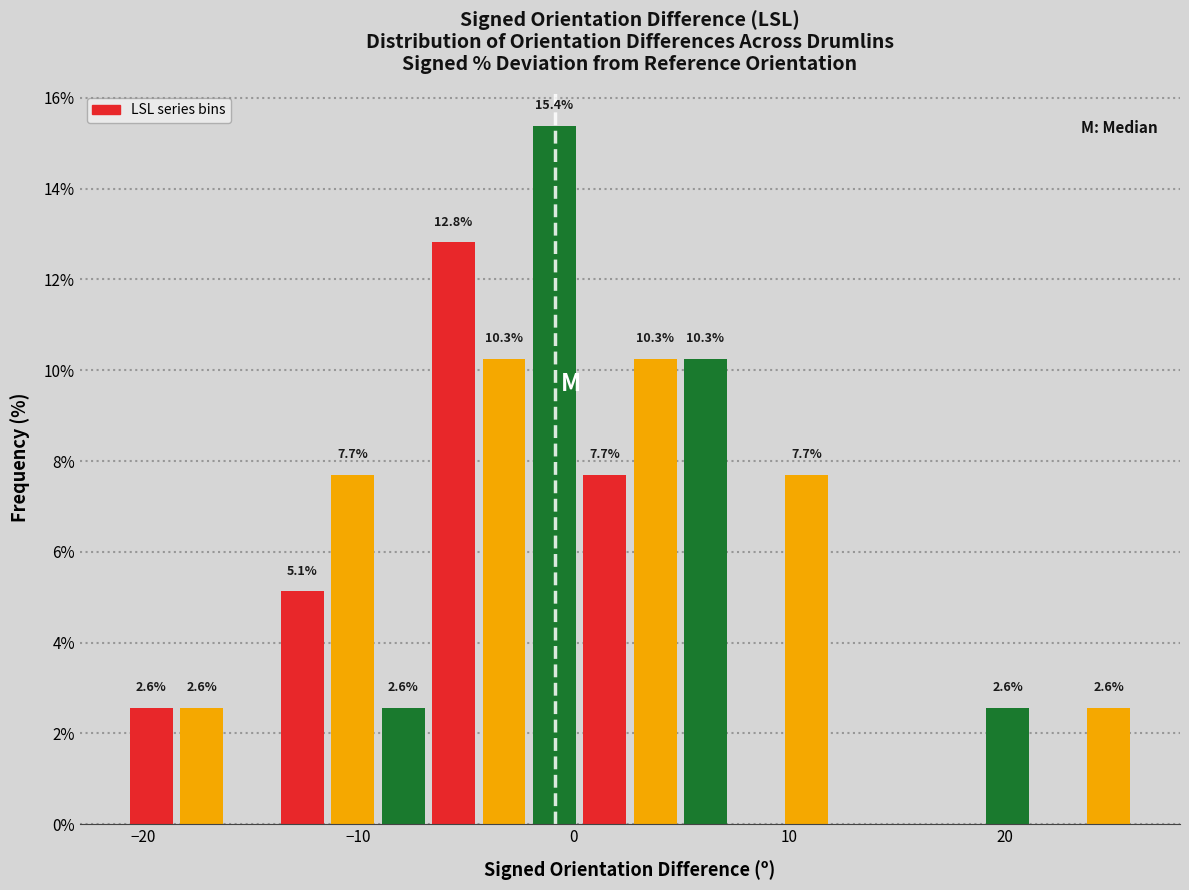

Read against the x-axis, roughly where is the centre of the tallest bar?

-1